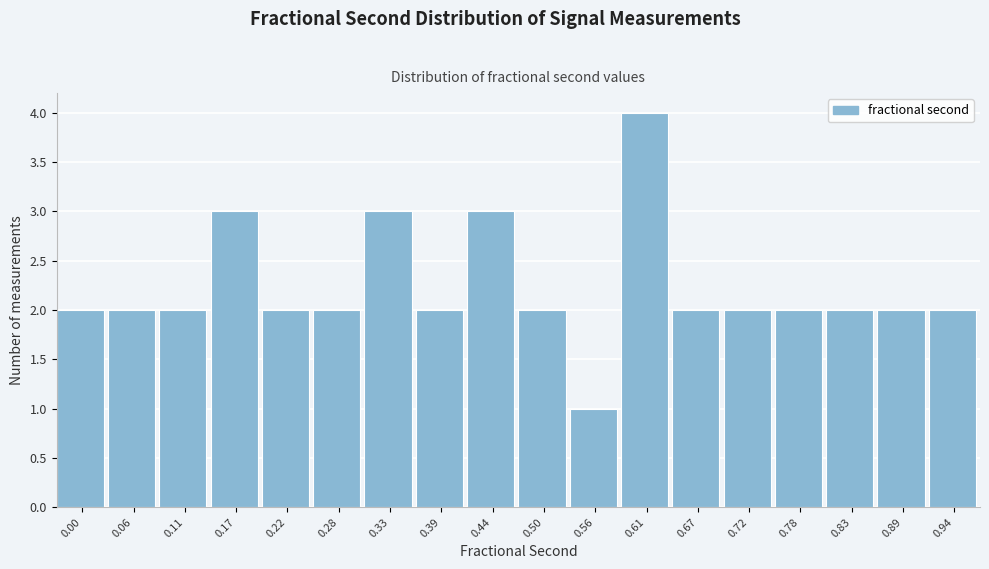

Reading left to right, what are all the values shown in this chart?

2	2	2	3	2	2	3	2	3	2	1	4	2	2	2	2	2	2